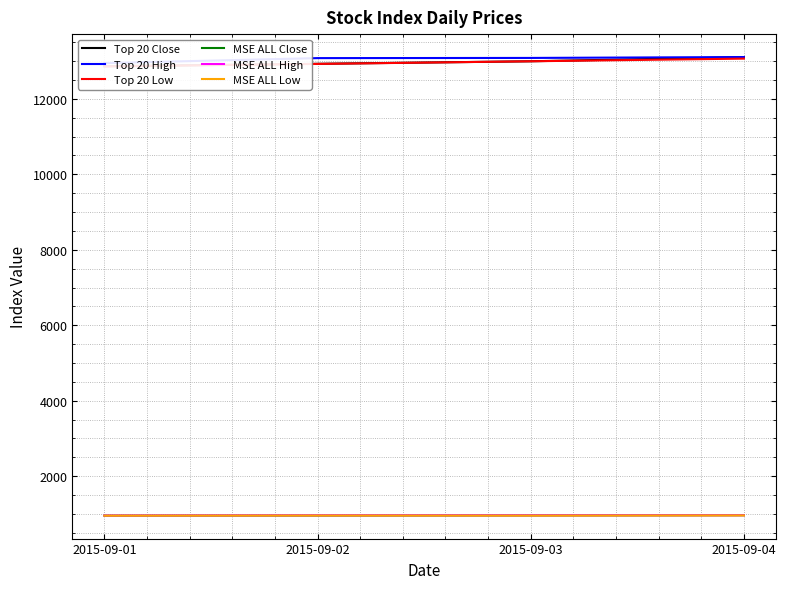

The MSE ALL High series shows 1407.0 at 2015-09-01. True or false?

False